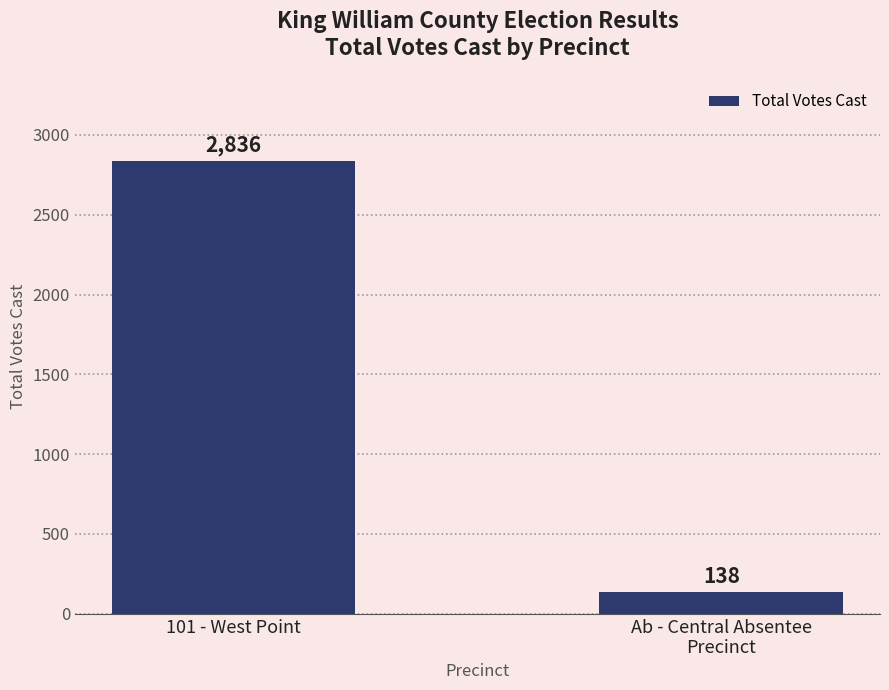

Rank the categories by value from highest to lowest.

101 - West Point, Ab - Central Absentee
Precinct